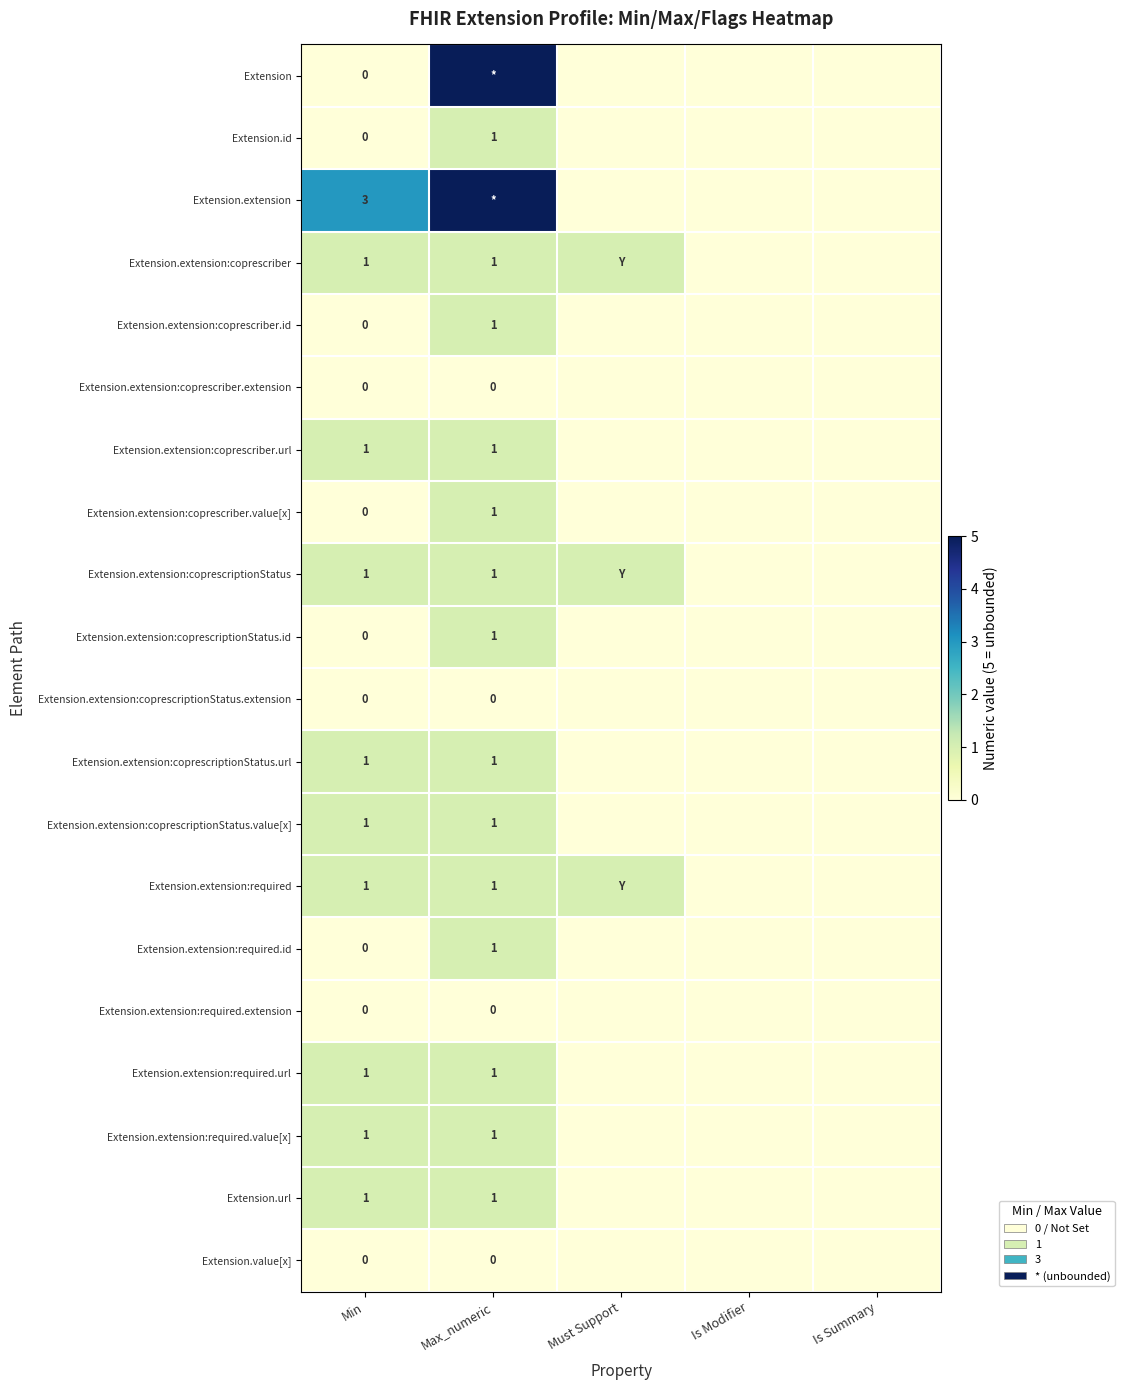

What is the spread (max minus min) of values at Min?

3